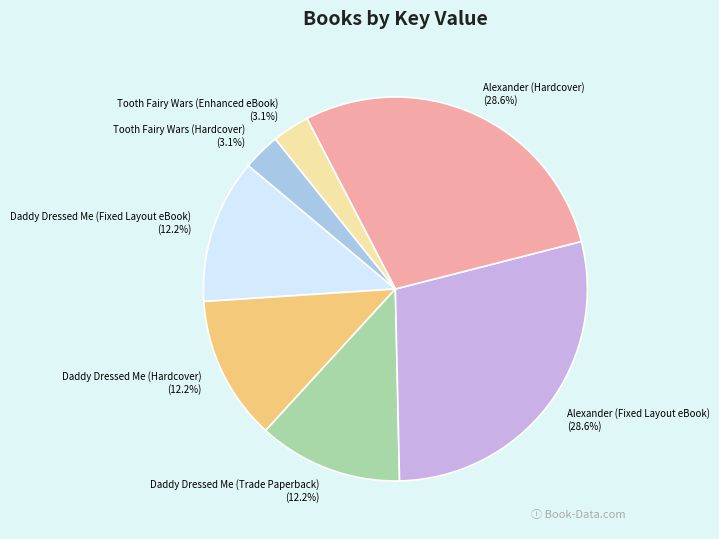

Is there a majority slice in this chart?

No